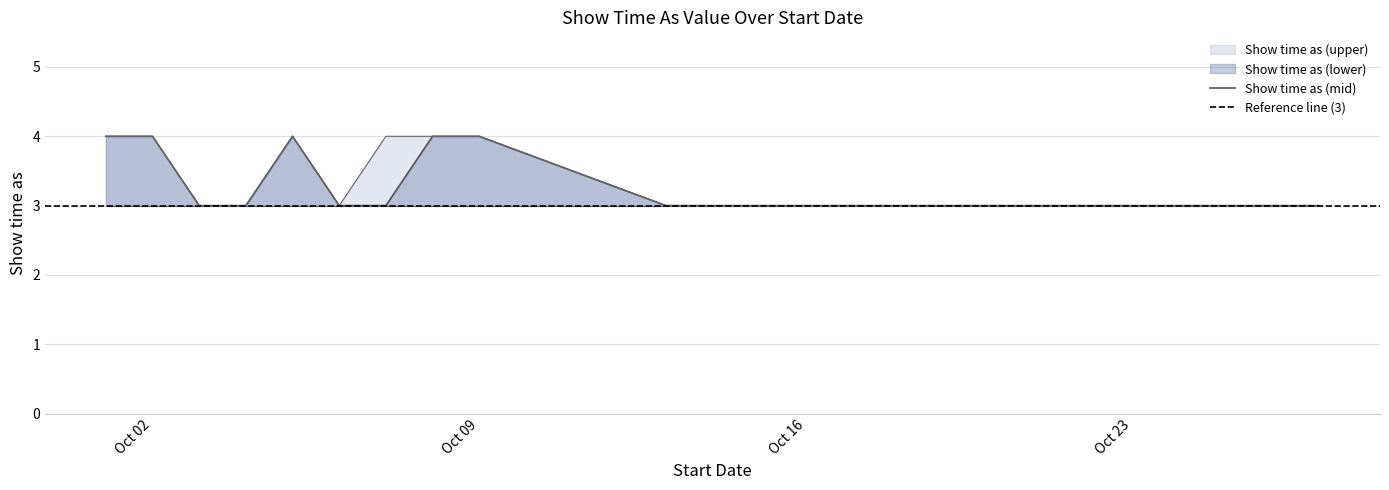

What is the smallest value displayed?

3